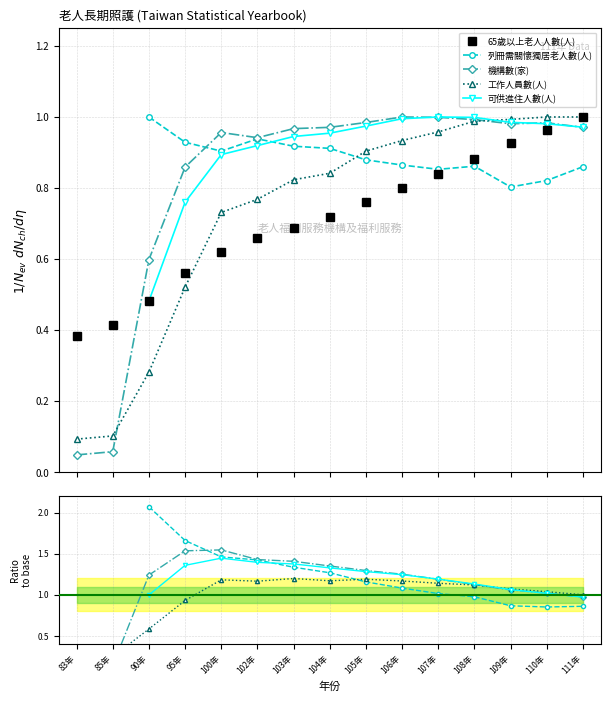

What is the maximum value shown in the chart?

1.0